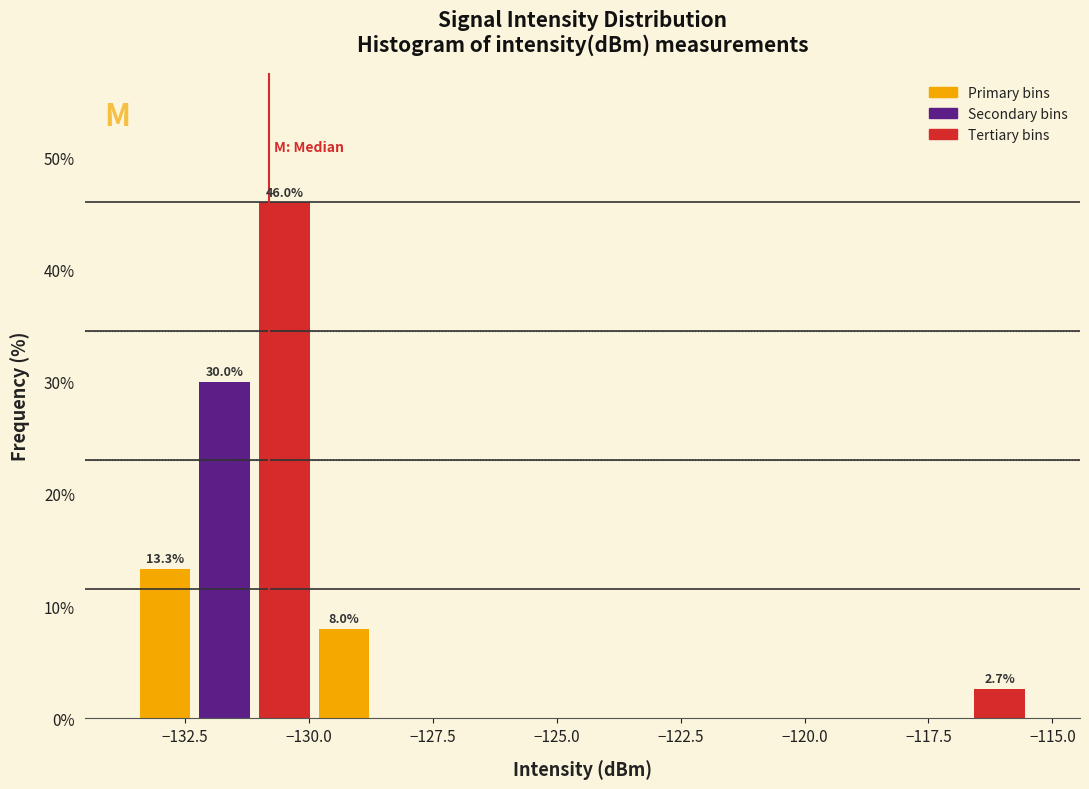

Around what value on the x-axis is the tallest bar? Give the approximate position of its centre, as read against the axis.

-130.5